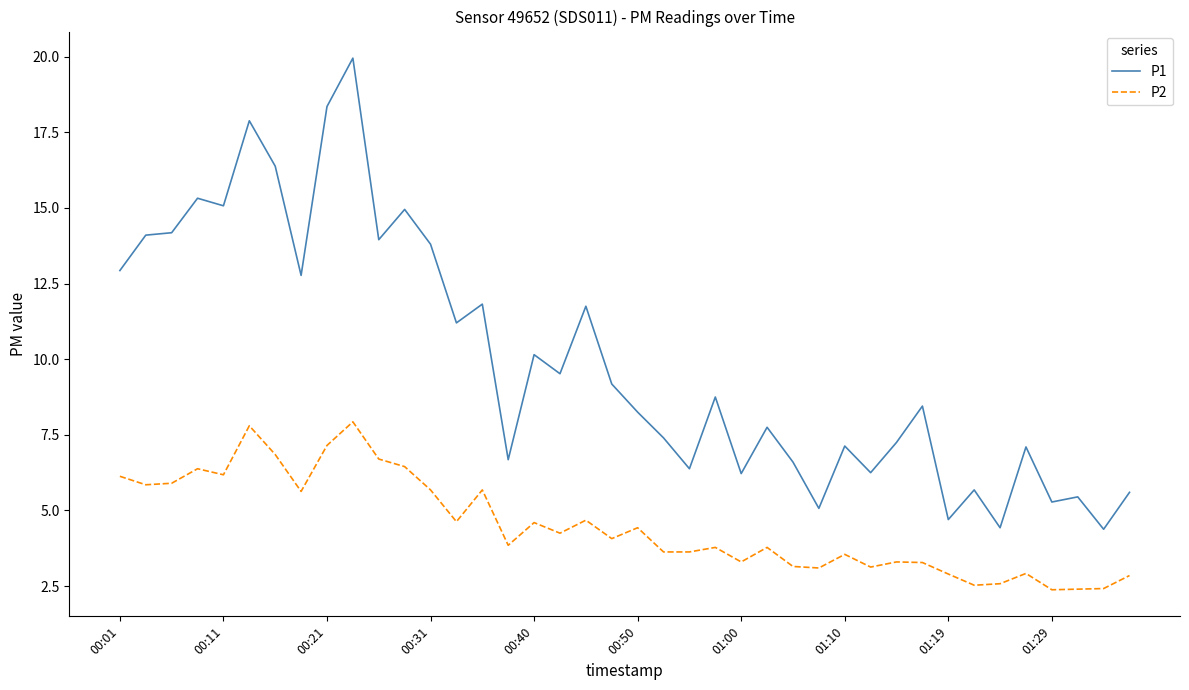

True or false: P2 and P1 cross at least once.

False